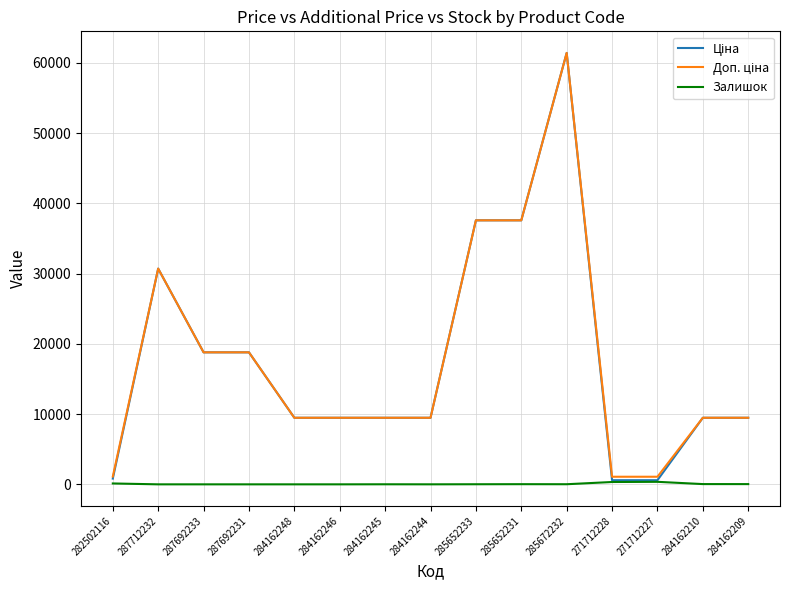

At how many categories does at least one series exceed 51133?

1